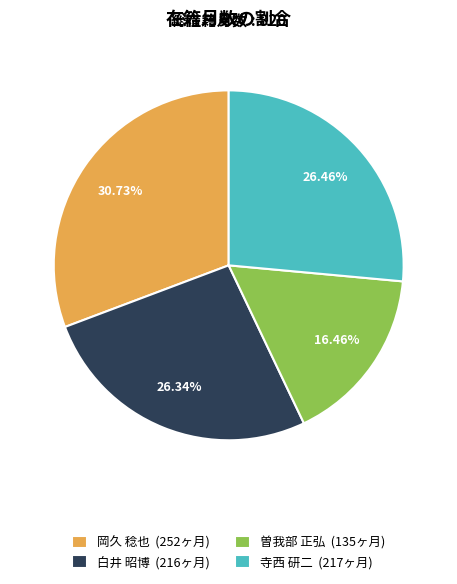

Between 曽我部 正弘 (135ヶ月) and 岡久 稔也 (252ヶ月), which is larger?

岡久 稔也 (252ヶ月)